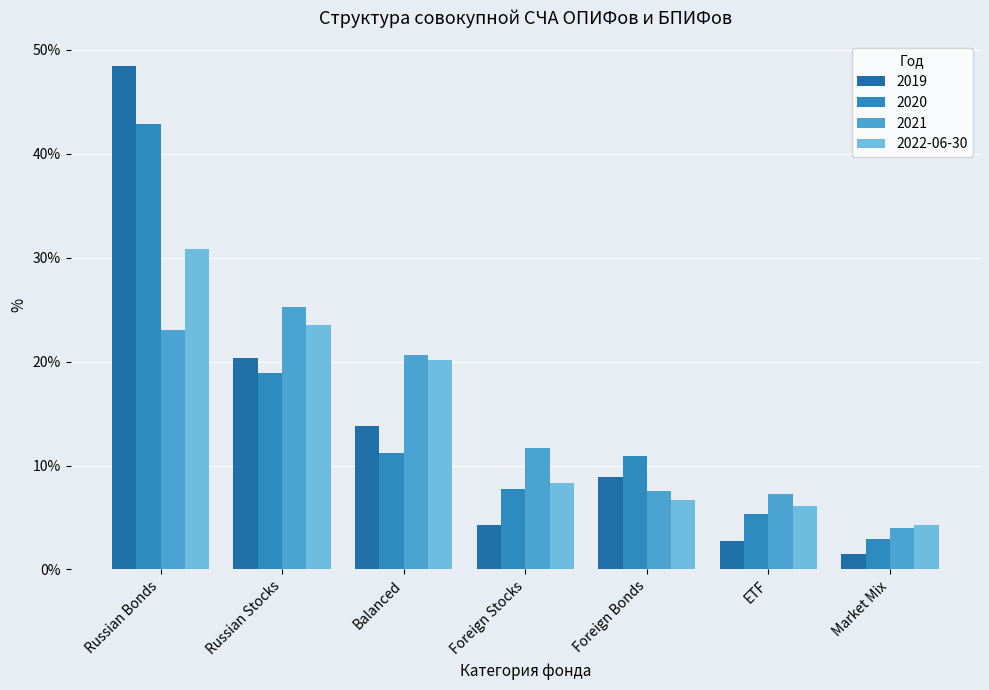

Does the chart contain any negative values?

No